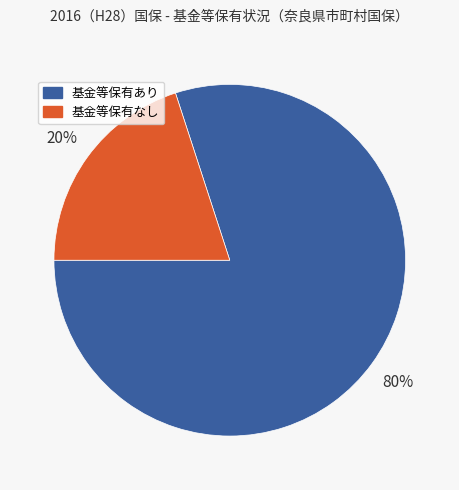

How many segments does this pie chart have?

2